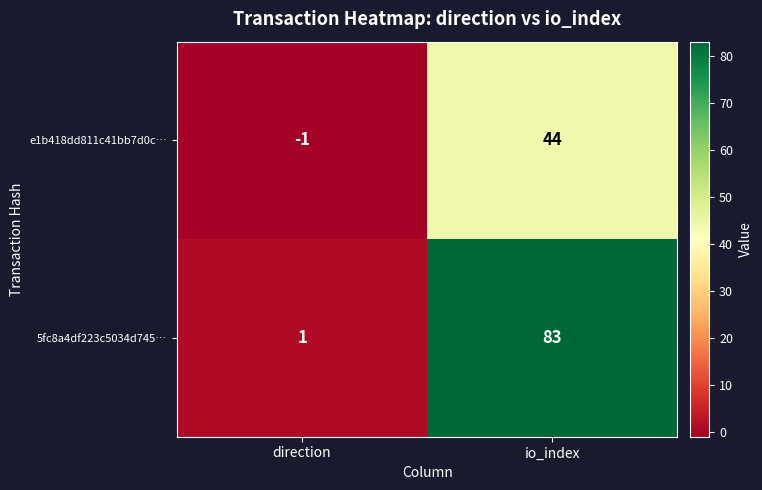

Reading left to right, list all the values displayed in this chart.

e1b418dd811c41bb7d0c…: direction=-1	io_index=44
5fc8a4df223c5034d745…: direction=1	io_index=83